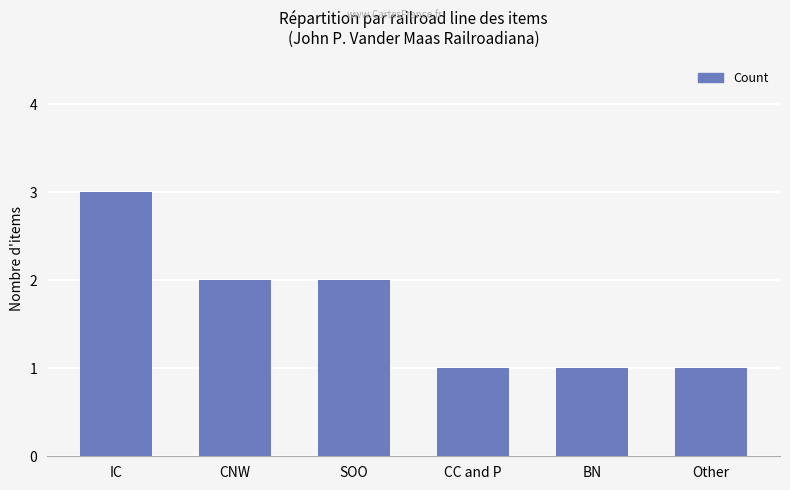

Between IC and CC and P, which is larger?

IC